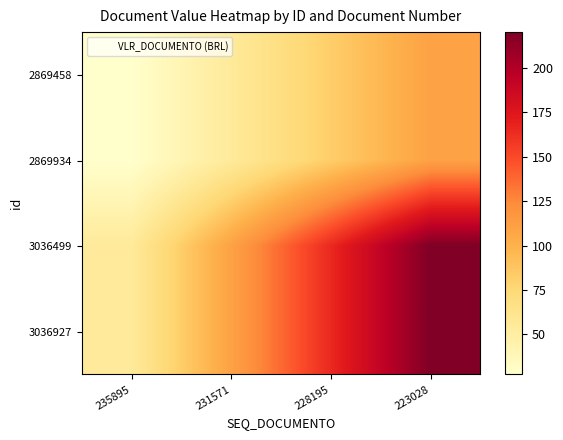

What is the total value across all series at 228195?

495.0